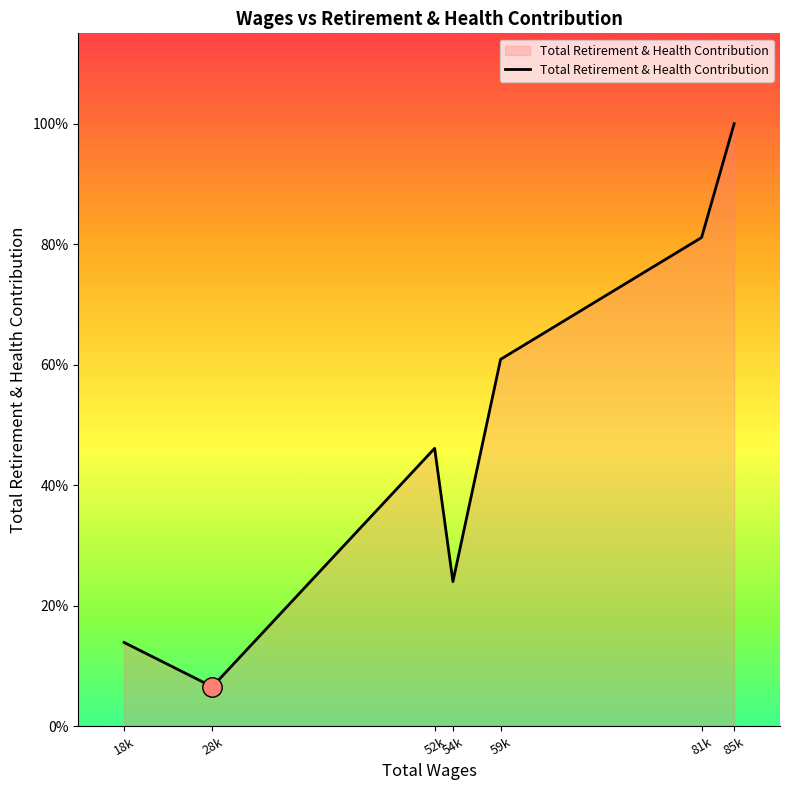

Does the chart have visible grid lines?

No